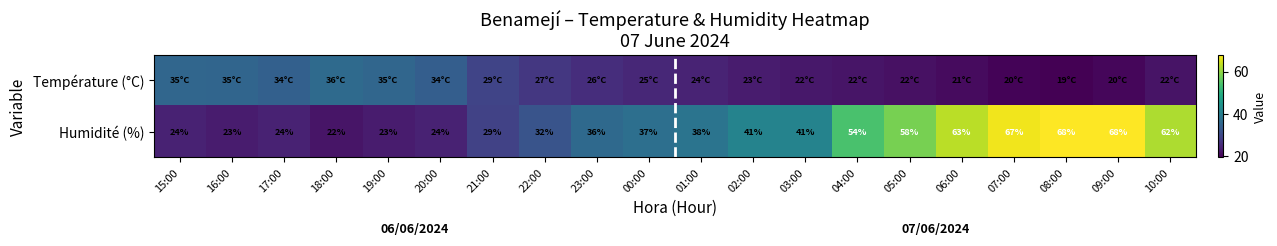

What is the greatest value displayed?

68.0